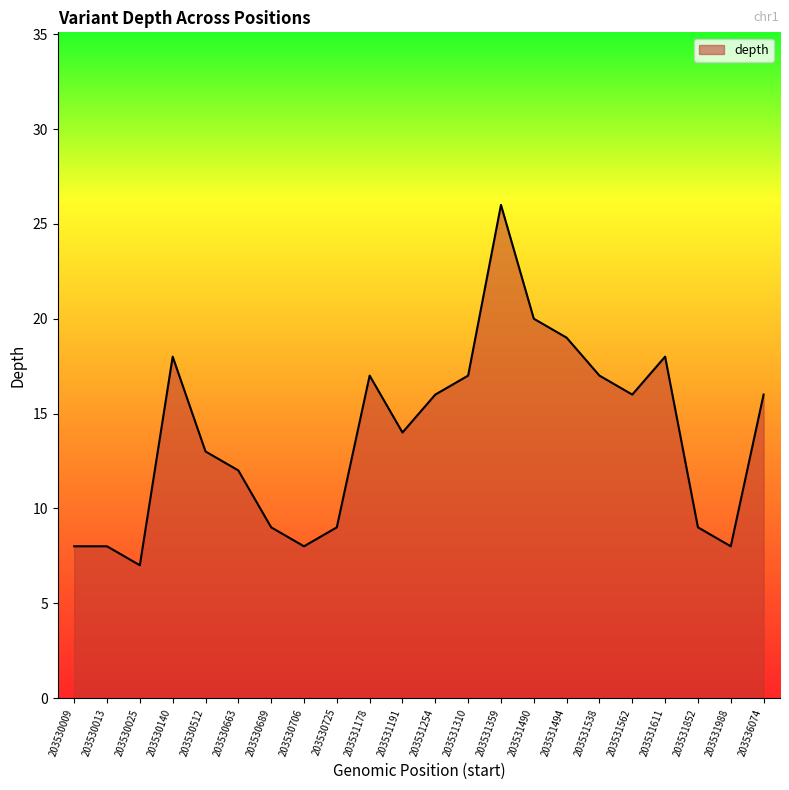

The chart shows a value of 9 at 203531852. True or false?

True